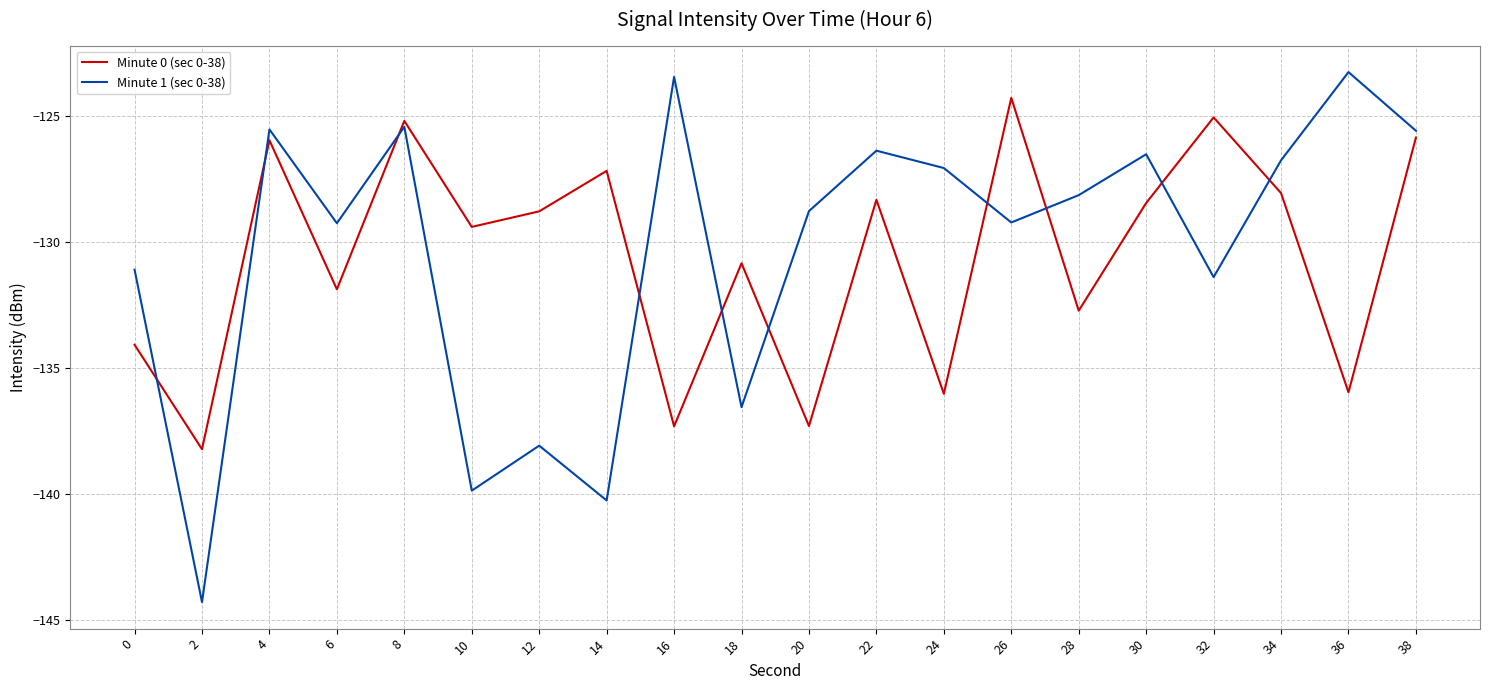

Where is Minute 1 (sec 0-38) nearest to the value -133?

32